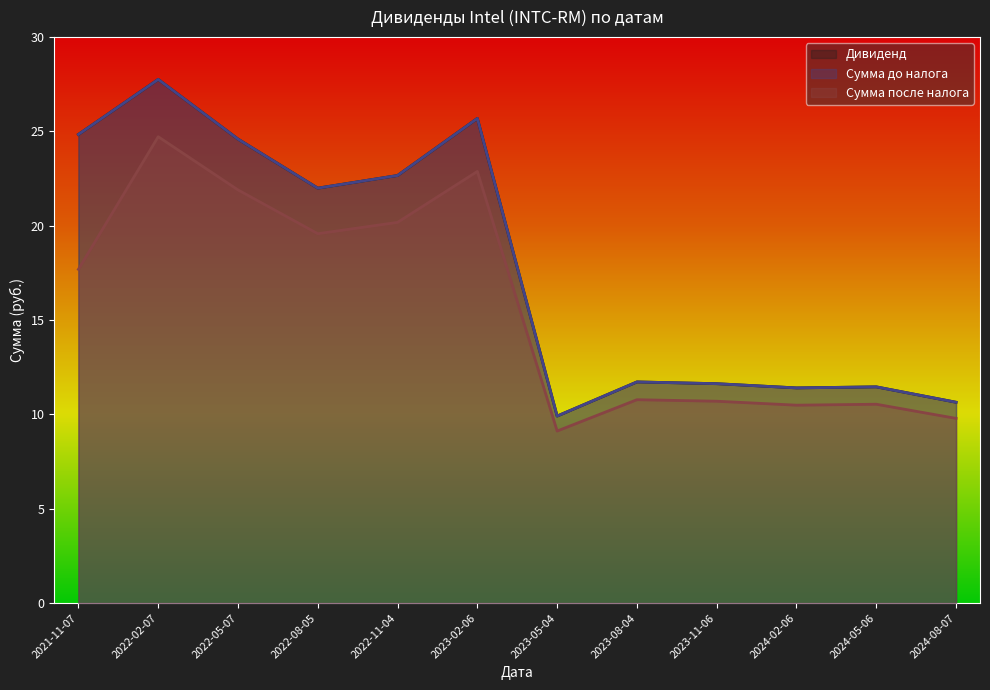

What is the label of the 10th point from the left?

2024-02-06